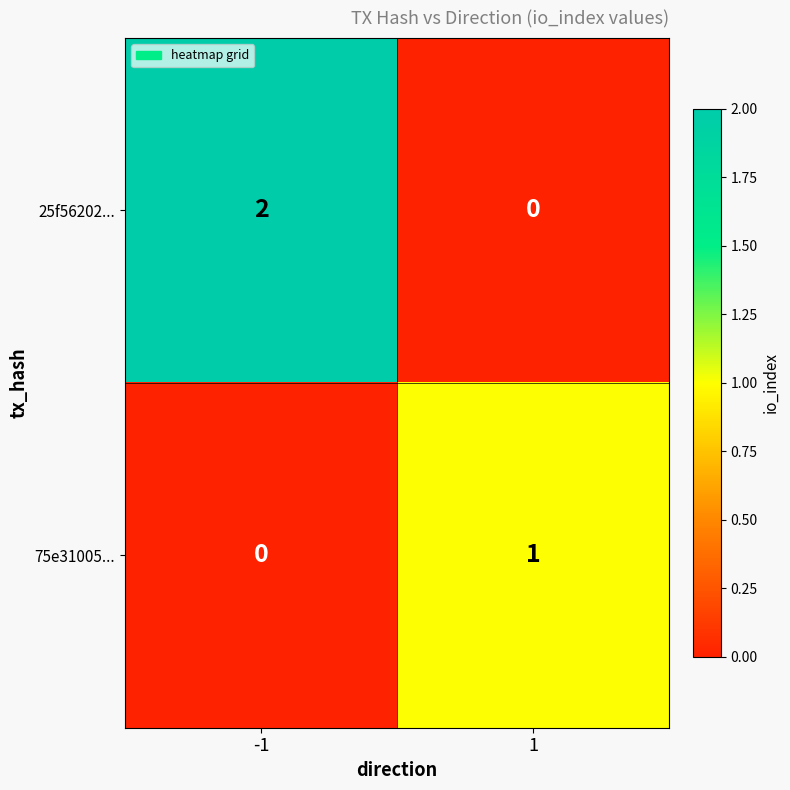

At which category does the chart reach its peak across all series?

-1